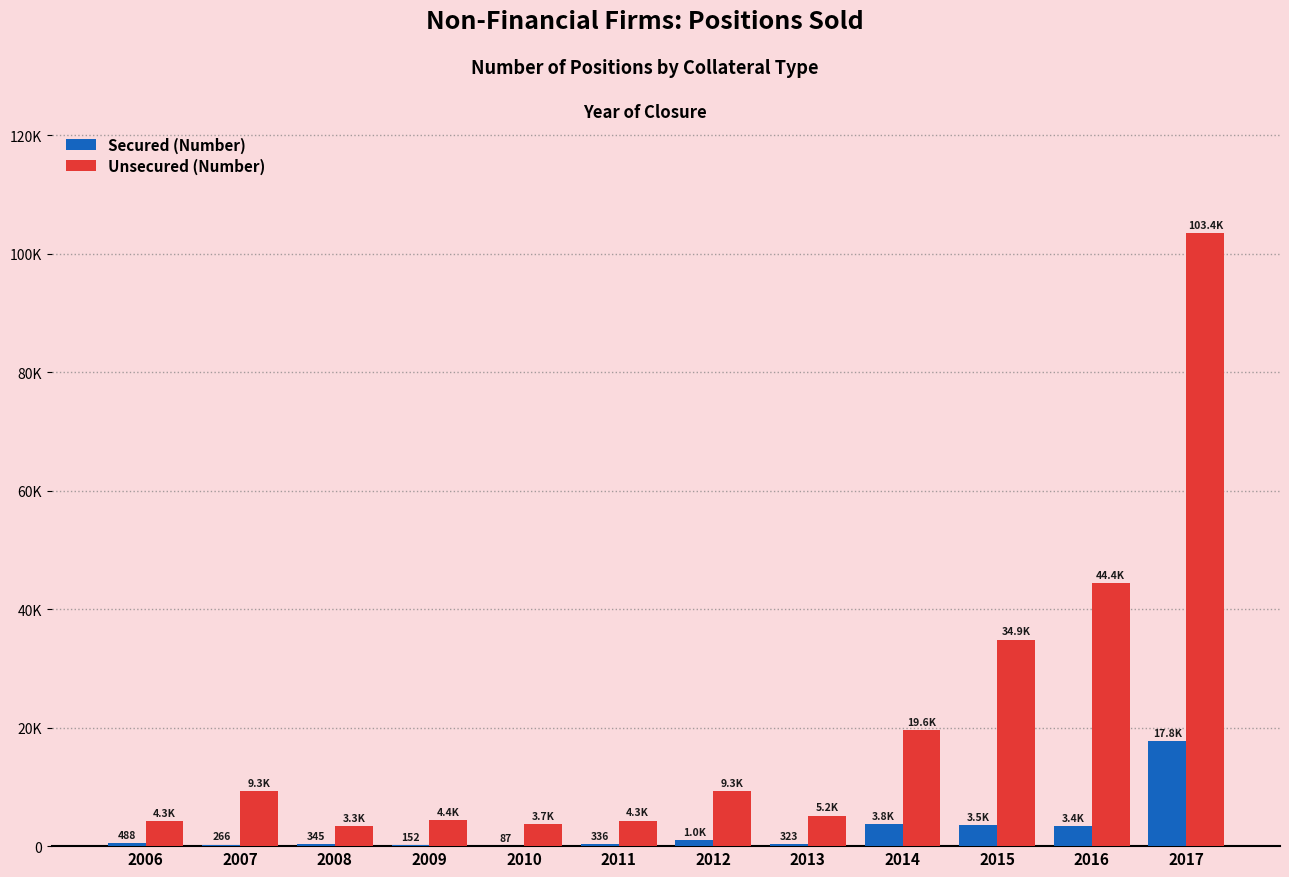

True or false: Secured (Number) has a value of 505 at 2011.

False